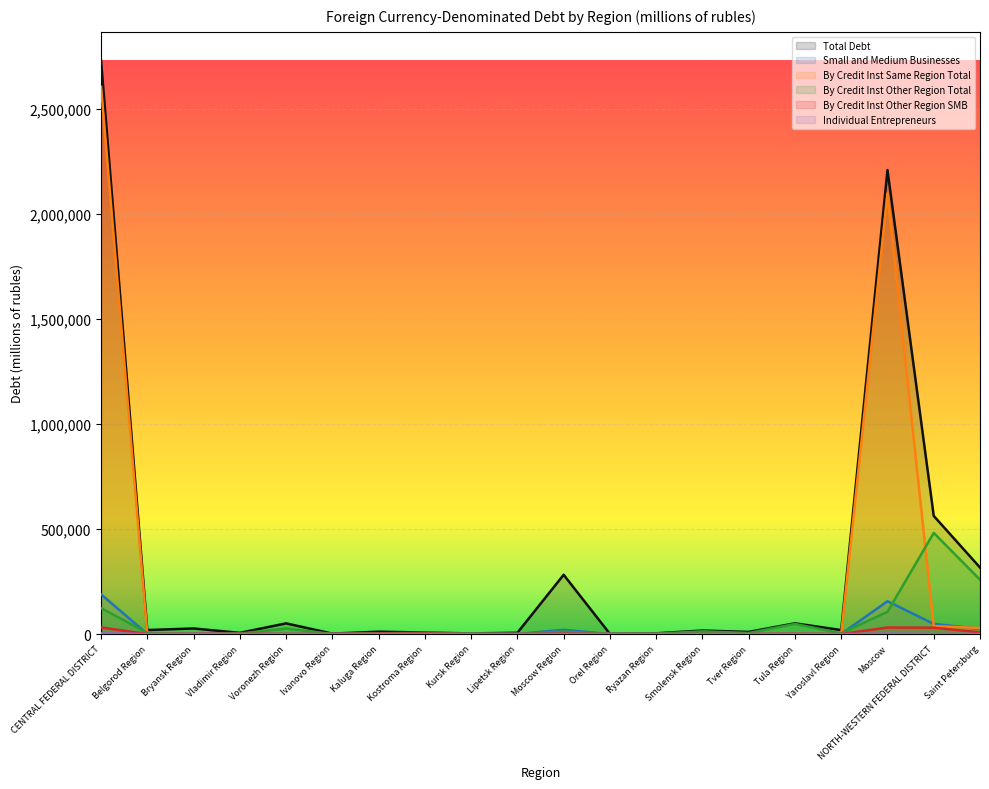

What is the total value across all series at Lipetsk Region?

6737